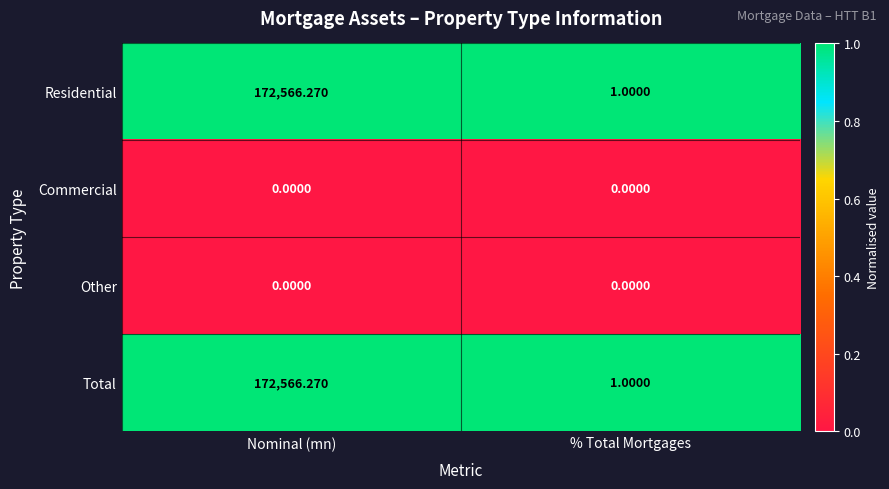

Where does the Total series first go above 172566?

Nominal (mn)